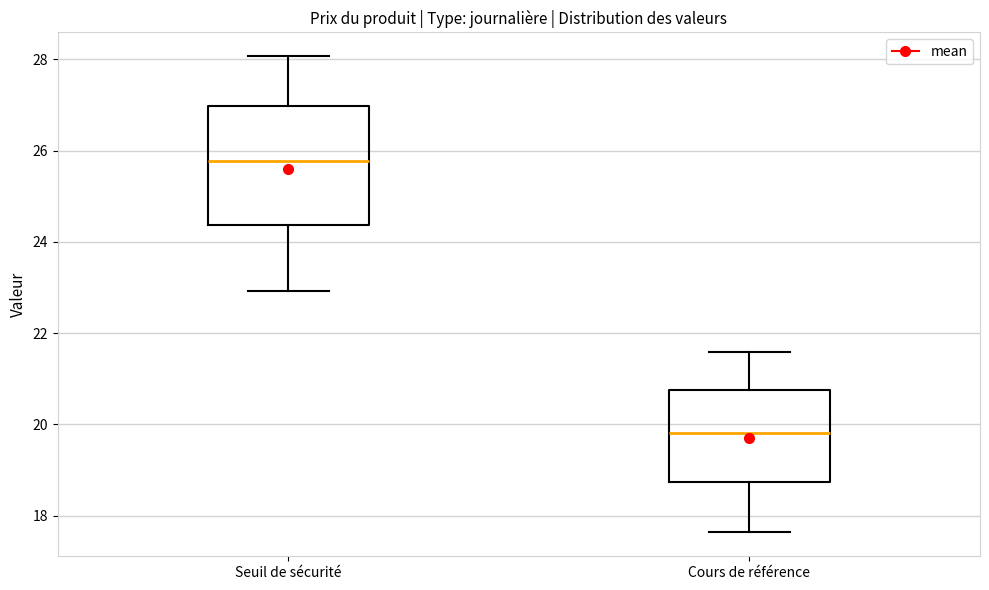

Reading left to right, transcribe this box plot: for each box, give where its median line is, the range the box spans, and where its two whiskers end, as read against the y-axis. The values are not printed on the chart, so give them approximately, as read against the axis.

Seuil de sécurité: median 25.8, box 24.4 to 27.0, whiskers 23.0 to 28.0
Cours de référence: median 19.8, box 18.8 to 20.8, whiskers 17.6 to 21.6